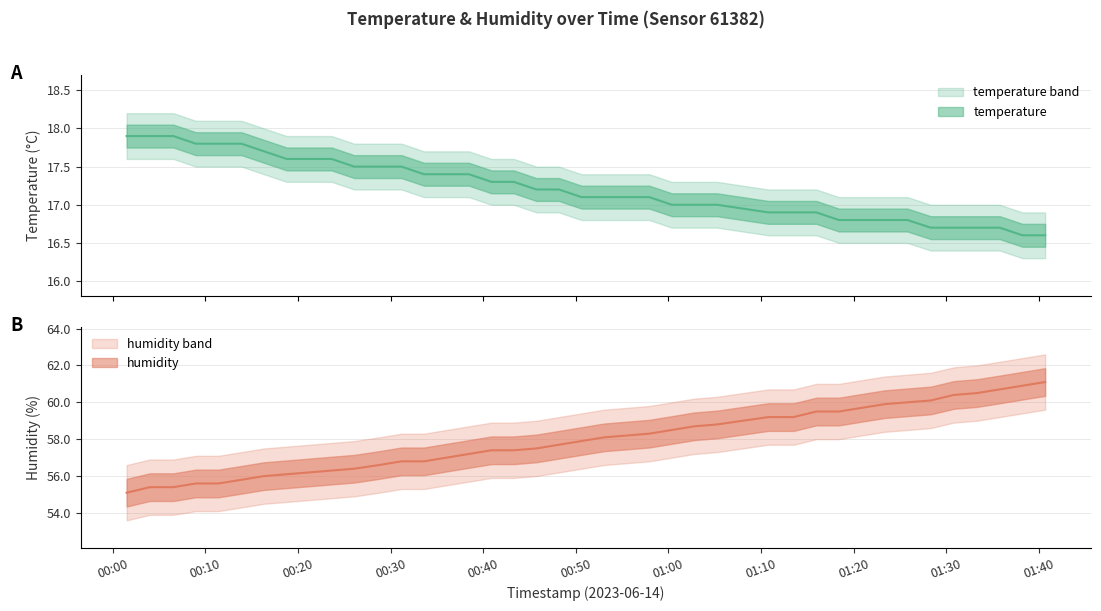

Reading right to left, what are all the values shown in this chart?

temperature: 2023-06-14T01:40:40=16.6	2023-06-14T01:38:13=16.6	2023-06-14T01:35:46=16.7	2023-06-14T01:33:17=16.7	2023-06-14T01:30:49=16.7	2023-06-14T01:28:19=16.7	2023-06-14T01:25:48=16.8	2023-06-14T01:23:21=16.8	2023-06-14T01:20:51=16.8	2023-06-14T01:18:24=16.8	2023-06-14T01:15:58=16.9	2023-06-14T01:13:31=16.9	2023-06-14T01:10:47=16.9	2023-06-14T01:05:15=17.0	2023-06-14T01:02:48=17.0	2023-06-14T01:00:22=17.0	2023-06-14T00:57:56=17.1	2023-06-14T00:55:30=17.1	2023-06-14T00:53:03=17.1	2023-06-14T00:50:37=17.1	2023-06-14T00:48:11=17.2	2023-06-14T00:45:45=17.2	2023-06-14T00:43:19=17.3	2023-06-14T00:40:54=17.3	2023-06-14T00:38:28=17.4	2023-06-14T00:36:02=17.4	2023-06-14T00:33:37=17.4	2023-06-14T00:31:11=17.5	2023-06-14T00:28:46=17.5	2023-06-14T00:26:05=17.5	2023-06-14T00:23:39=17.6	2023-06-14T00:21:14=17.6	2023-06-14T00:18:48=17.6	2023-06-14T00:16:21=17.7	2023-06-14T00:13:55=17.8	2023-06-14T00:11:25=17.8	2023-06-14T00:08:59=17.8	2023-06-14T00:06:34=17.9	2023-06-14T00:04:01=17.9	2023-06-14T00:01:31=17.9
humidity: 2023-06-14T01:40:40=61.1	2023-06-14T01:38:13=60.9	2023-06-14T01:35:46=60.7	2023-06-14T01:33:17=60.5	2023-06-14T01:30:49=60.4	2023-06-14T01:28:19=60.1	2023-06-14T01:25:48=60.0	2023-06-14T01:23:21=59.9	2023-06-14T01:20:51=59.7	2023-06-14T01:18:24=59.5	2023-06-14T01:15:58=59.5	2023-06-14T01:13:31=59.2	2023-06-14T01:10:47=59.2	2023-06-14T01:05:15=58.8	2023-06-14T01:02:48=58.7	2023-06-14T01:00:22=58.5	2023-06-14T00:57:56=58.3	2023-06-14T00:55:30=58.2	2023-06-14T00:53:03=58.1	2023-06-14T00:50:37=57.9	2023-06-14T00:48:11=57.7	2023-06-14T00:45:45=57.5	2023-06-14T00:43:19=57.4	2023-06-14T00:40:54=57.4	2023-06-14T00:38:28=57.2	2023-06-14T00:36:02=57.0	2023-06-14T00:33:37=56.8	2023-06-14T00:31:11=56.8	2023-06-14T00:28:46=56.6	2023-06-14T00:26:05=56.4	2023-06-14T00:23:39=56.3	2023-06-14T00:21:14=56.2	2023-06-14T00:18:48=56.1	2023-06-14T00:16:21=56.0	2023-06-14T00:13:55=55.8	2023-06-14T00:11:25=55.6	2023-06-14T00:08:59=55.6	2023-06-14T00:06:34=55.4	2023-06-14T00:04:01=55.4	2023-06-14T00:01:31=55.1